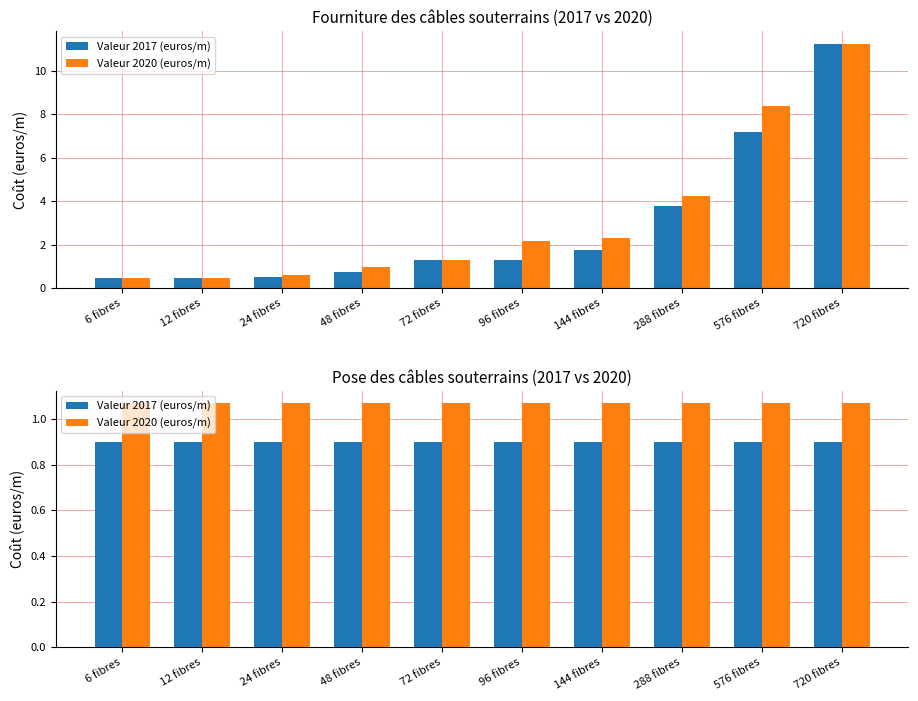

What are all the series names shown in the legend?

Valeur 2017 (euros/m), Valeur 2020 (euros/m)